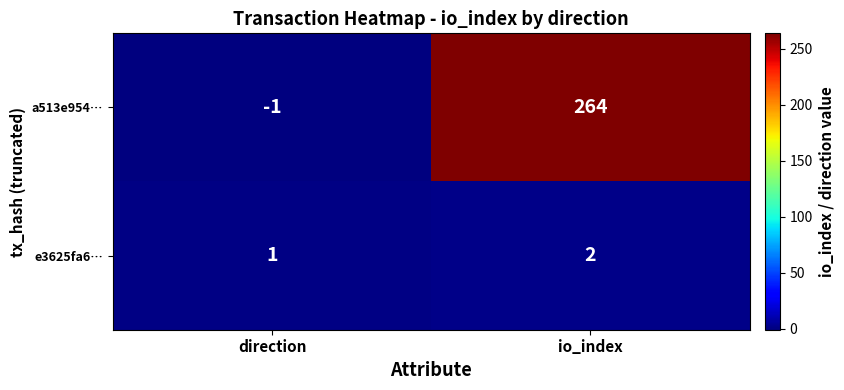

What is the greatest value displayed?

264